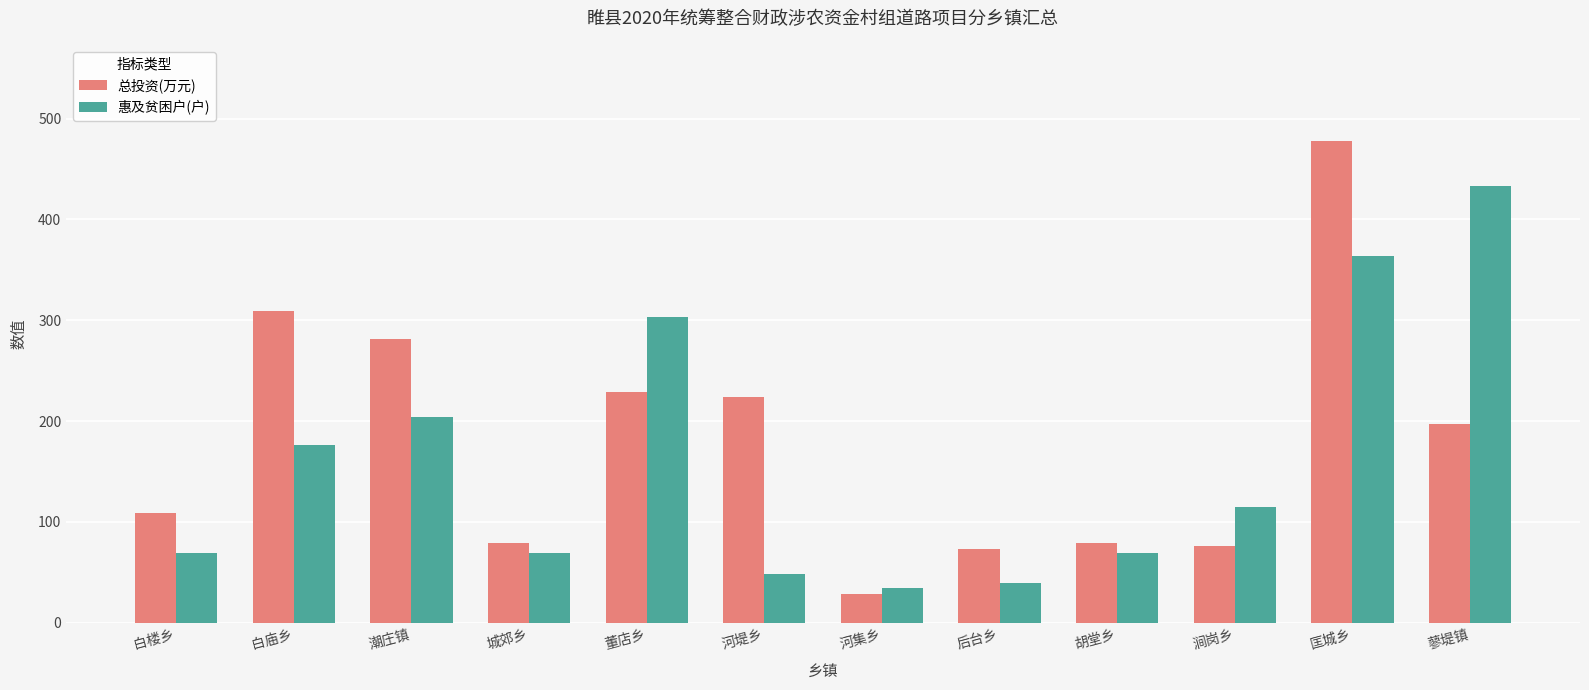

The value of 总投资(万元) at 白楼乡 is 23.4. True or false?

False